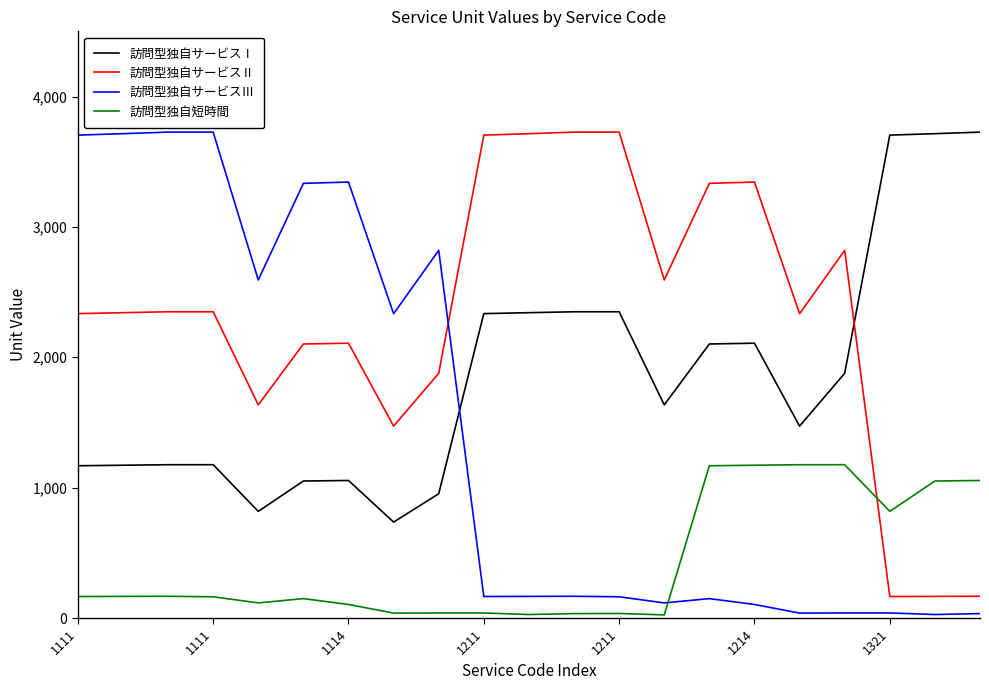

Rank the series by their average value, from lowest to highest.

訪問型独自短時間, 訪問型独自サービスⅢ, 訪問型独自サービスⅠ, 訪問型独自サービスⅡ